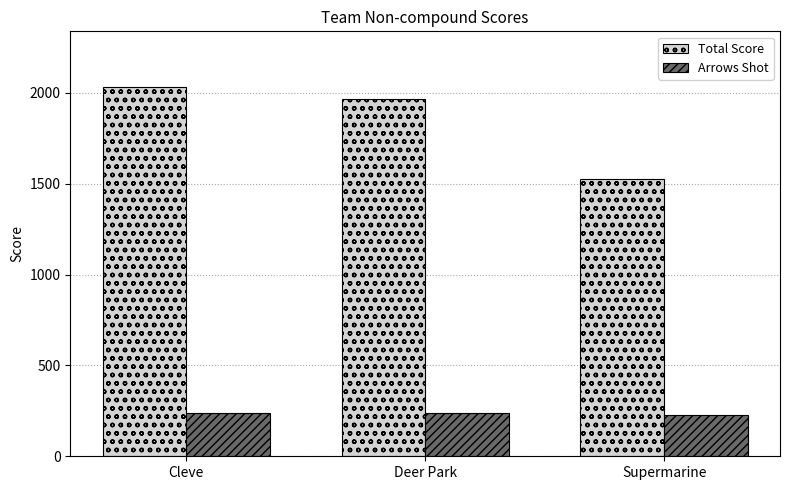

What is the difference between the second highest and minimum values in the Total Score series?

439